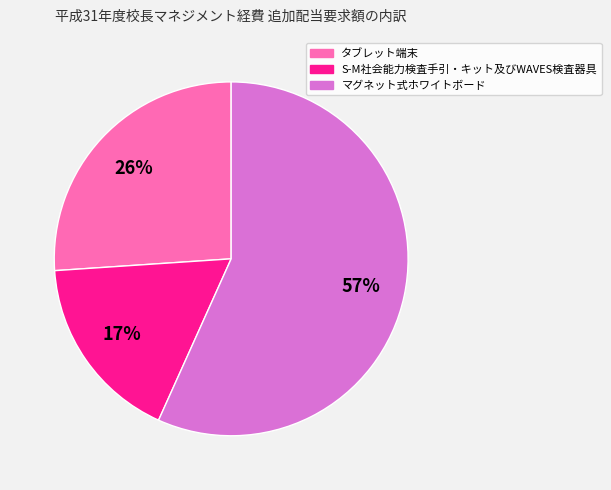

What percentage is the タブレット端末 slice, to the nearest percent?

26%